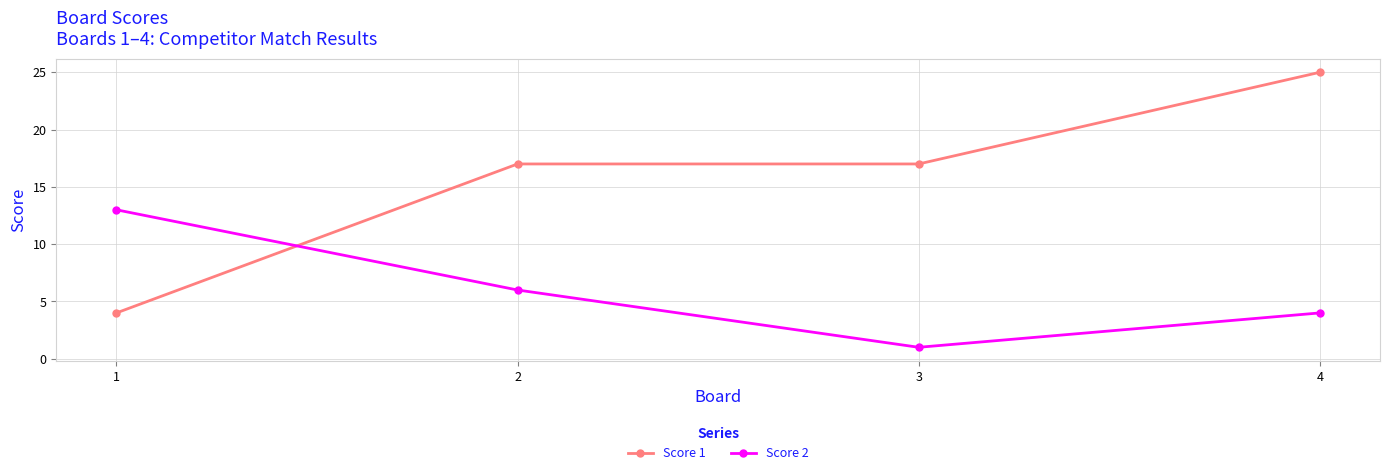

Is the value of Score 2 at 2 greater than the value of Score 1 at 2?

No